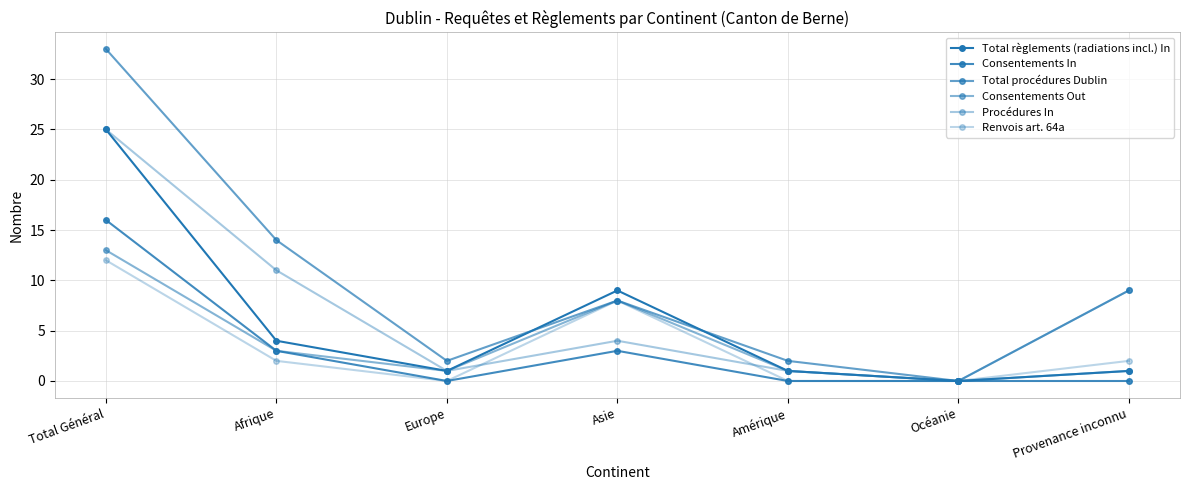

What is the total value across all series at Total Général?

124